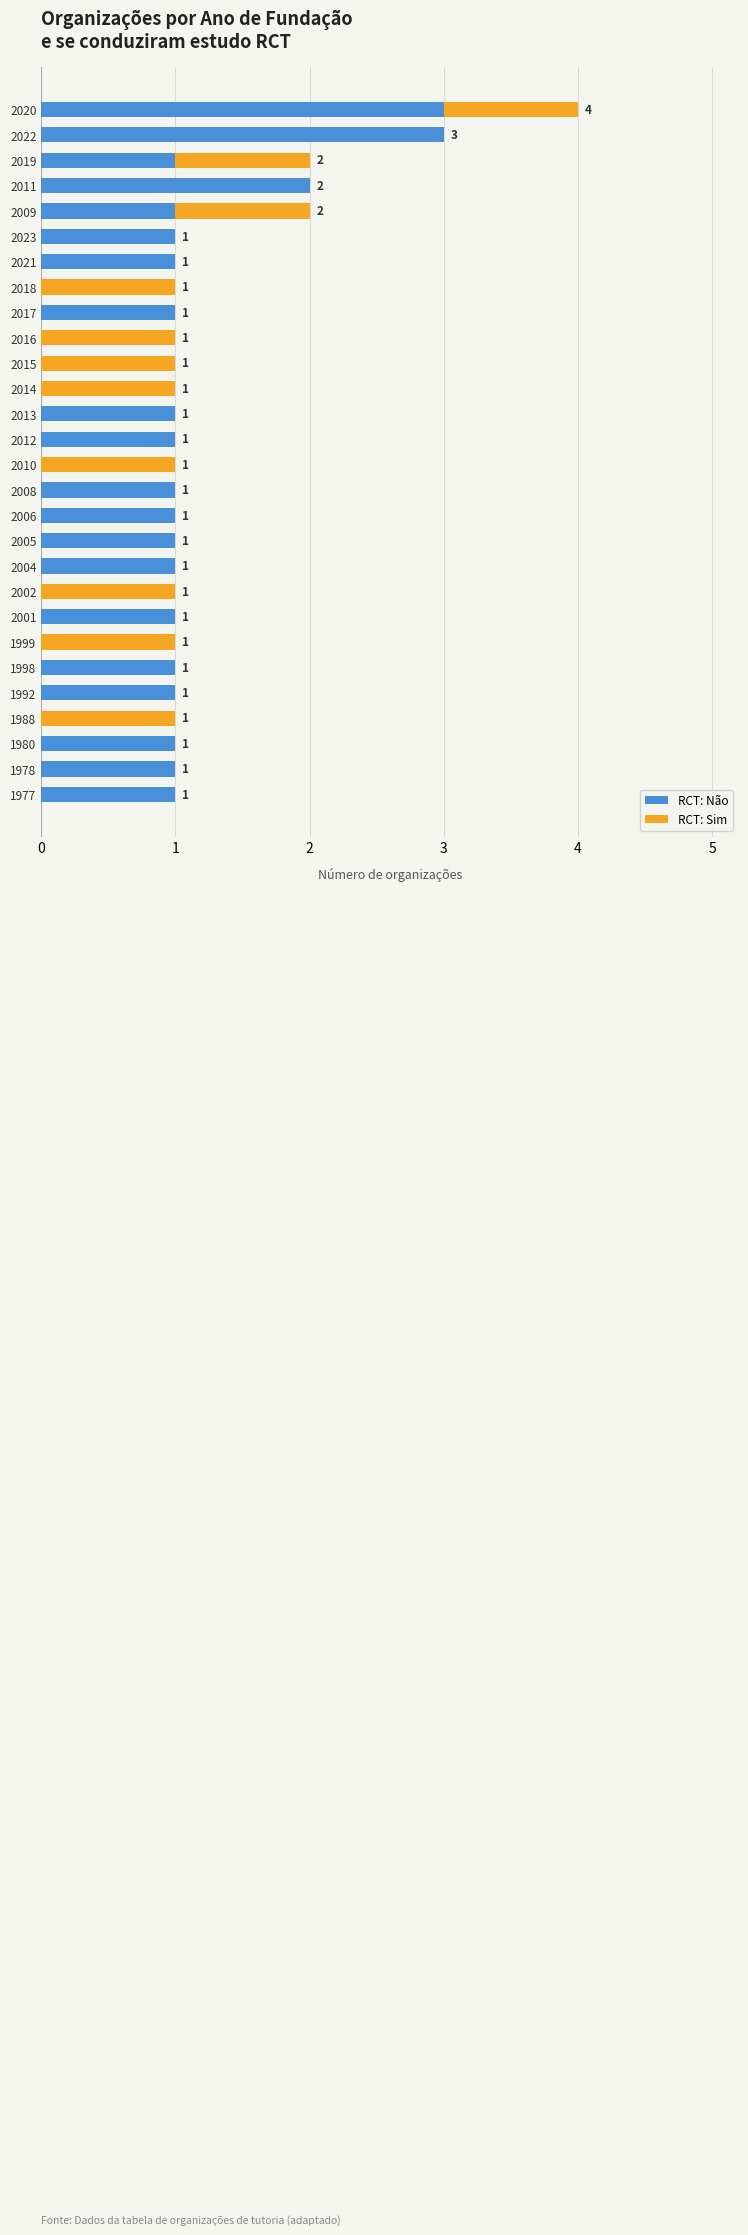

True or false: RCT: Não has a value of 1 at 2008.

True